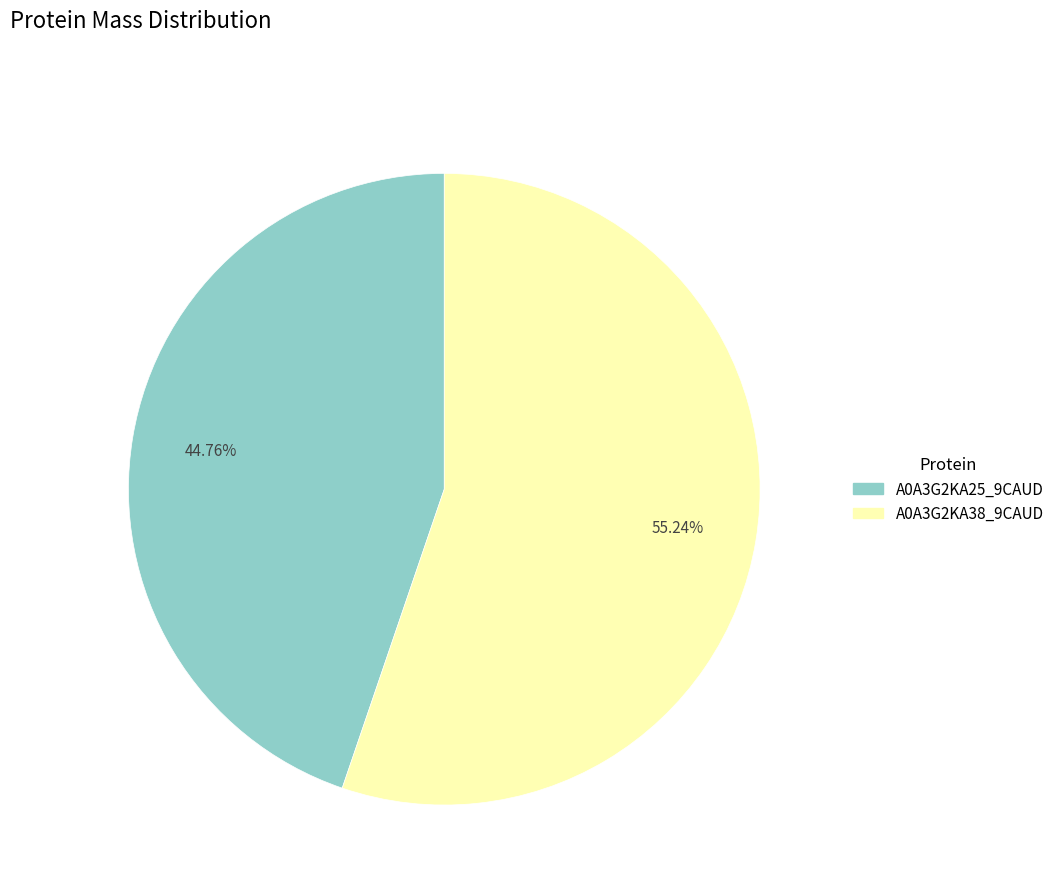

Rank the categories by value from highest to lowest.

A0A3G2KA38_9CAUD, A0A3G2KA25_9CAUD